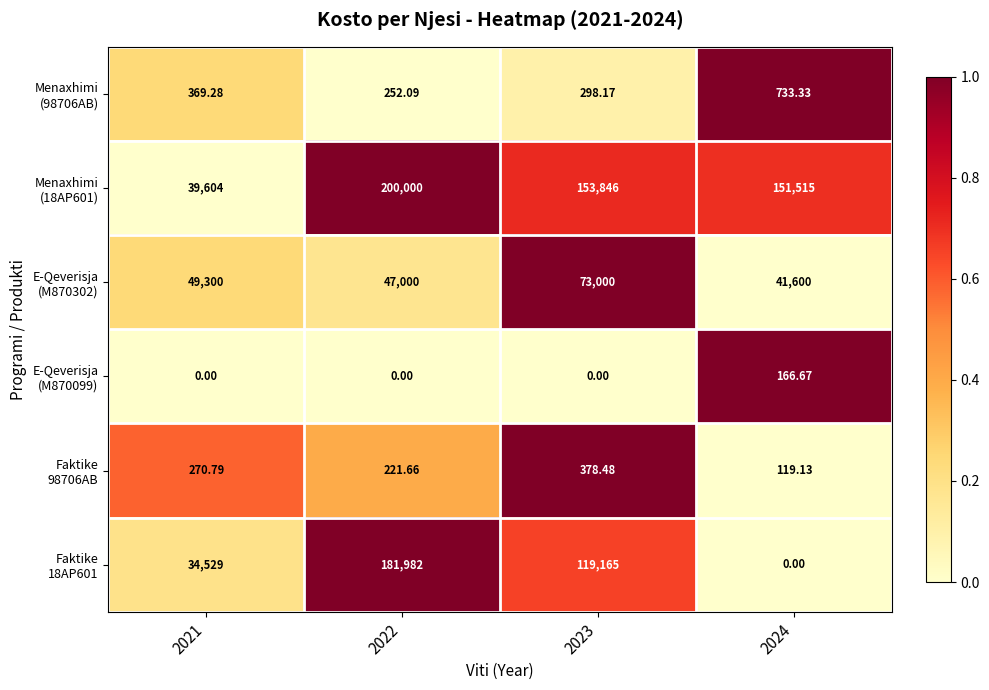

Count the number of categories in the chart.

4